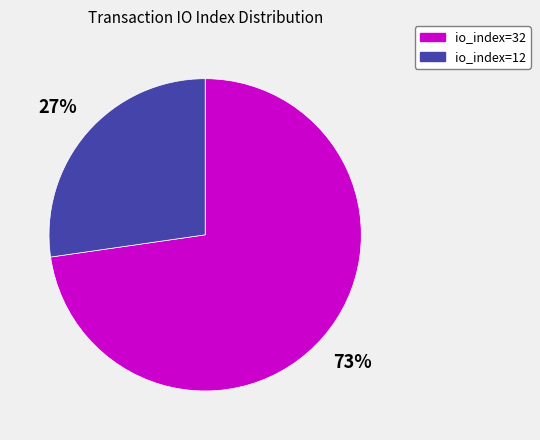

Between io_index=12 and io_index=32, which is larger?

io_index=32